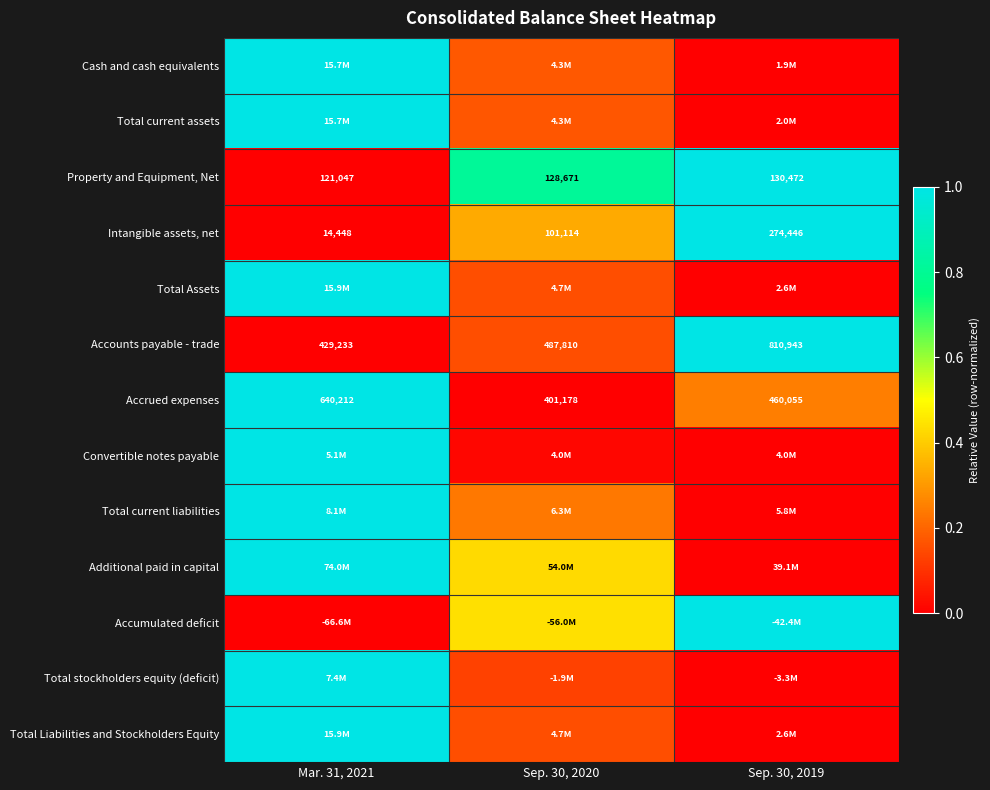

At which label is Intangible assets, net closest to 0?

Mar. 31, 2021